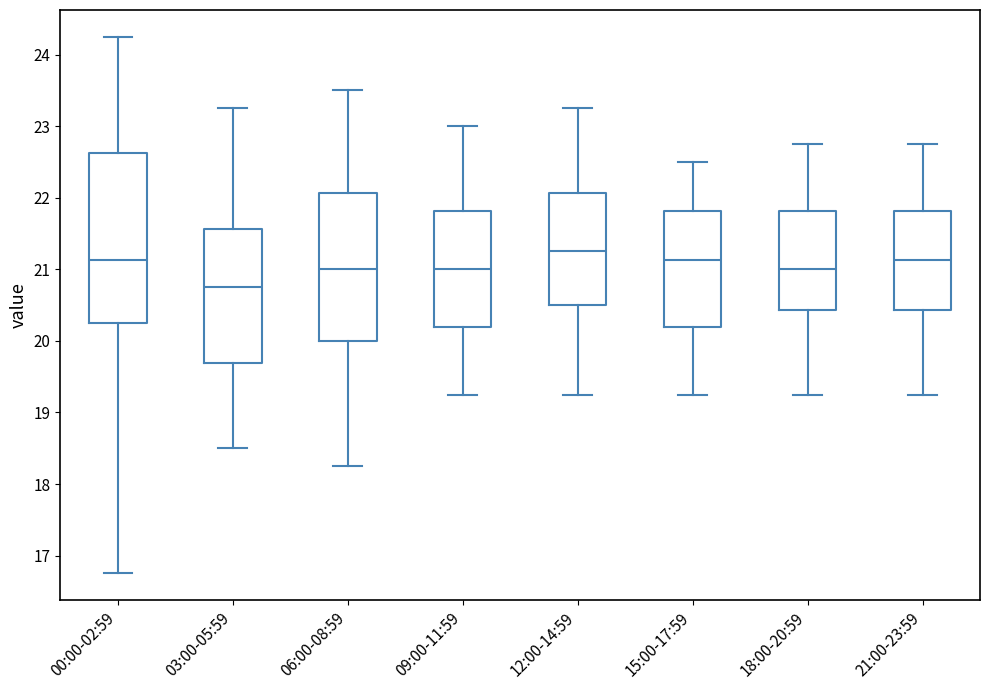

Where does the median line of the box for 09:00-11:59 sit on the y-axis? The values are not printed on the chart, so give them approximately, as read against the axis.

21.0